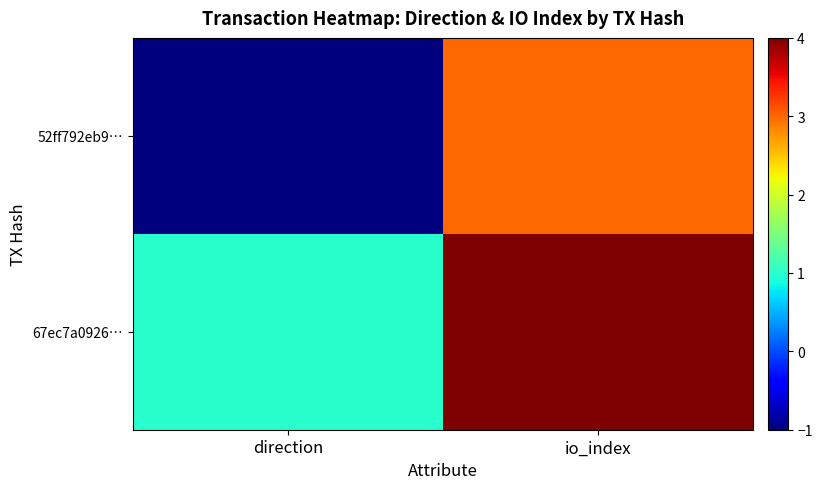

Which series changed the most between direction and io_index?

52ff792eb9…